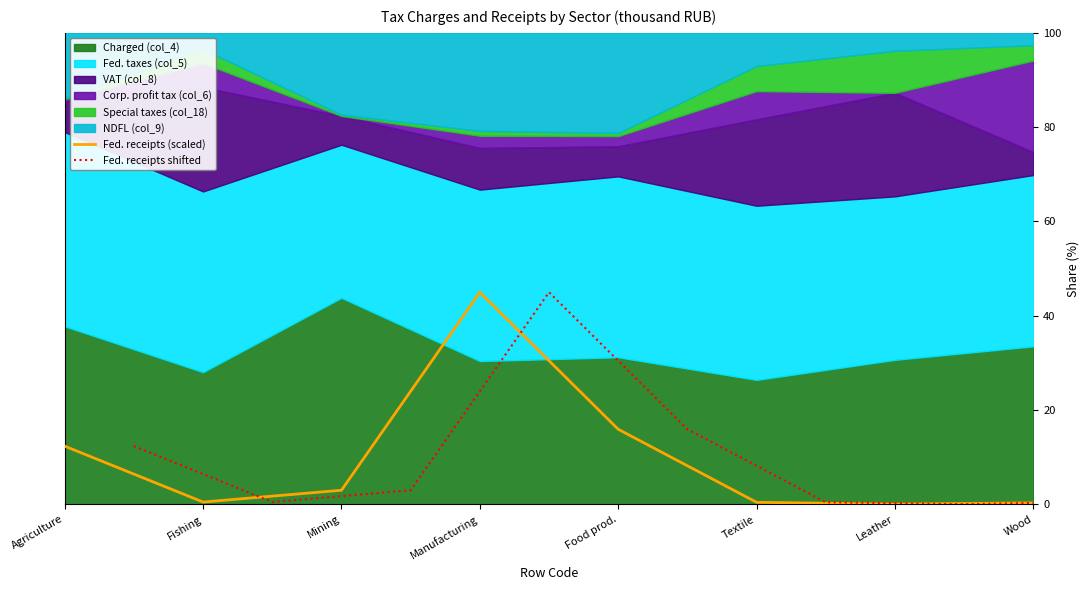

What is the approximate value of Fed. receipts (scaled) at Mining?

3.0